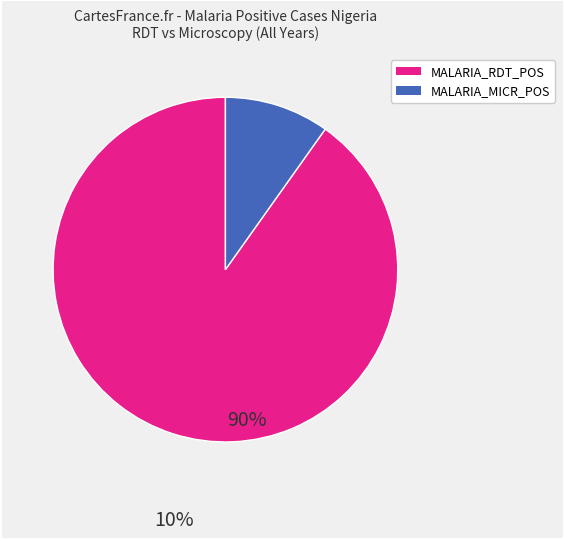

Is there any slice that represents more than half of the pie?

Yes